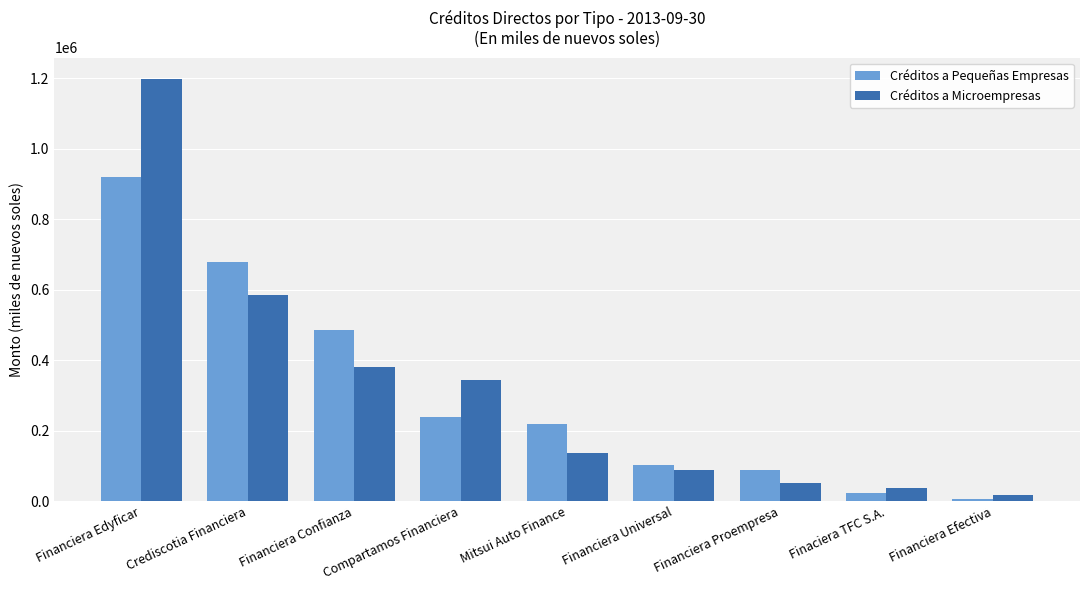

At which label does Créditos a Microempresas first exceed 136667?

Financiera Edyficar